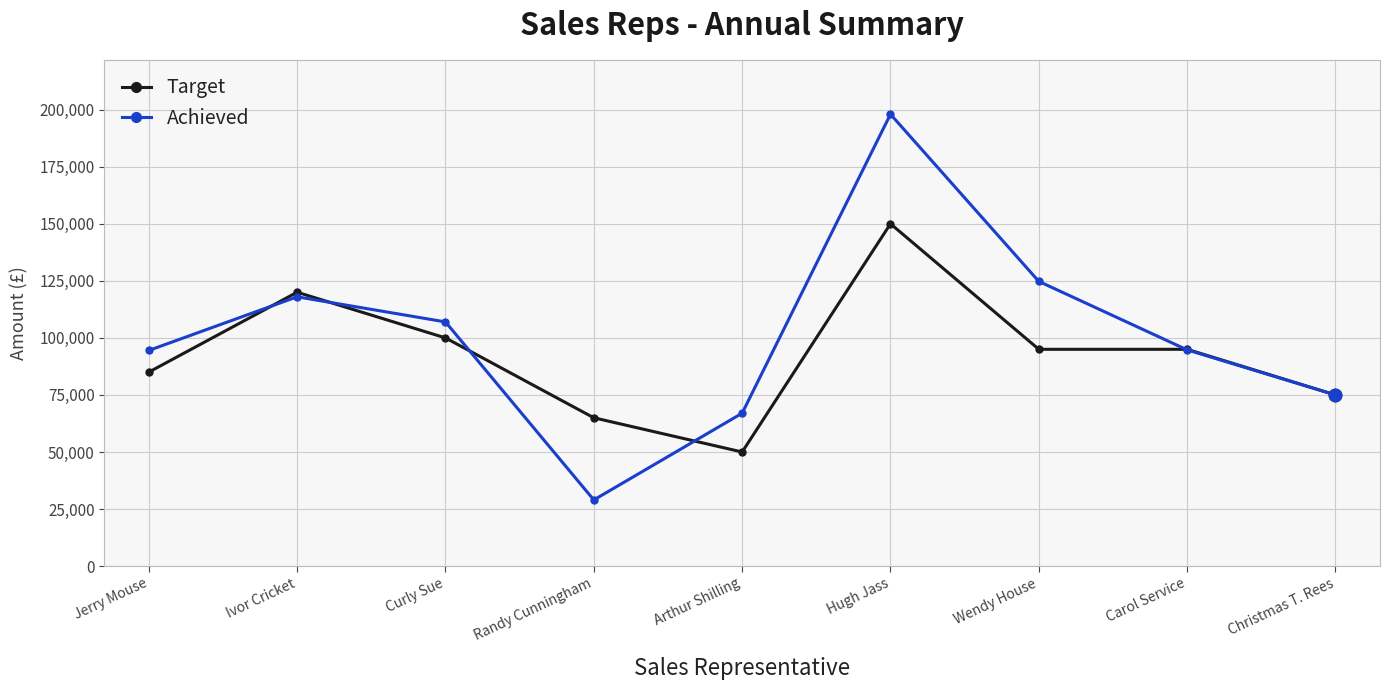

Which series changed the most between Arthur Shilling and Wendy House?

Achieved